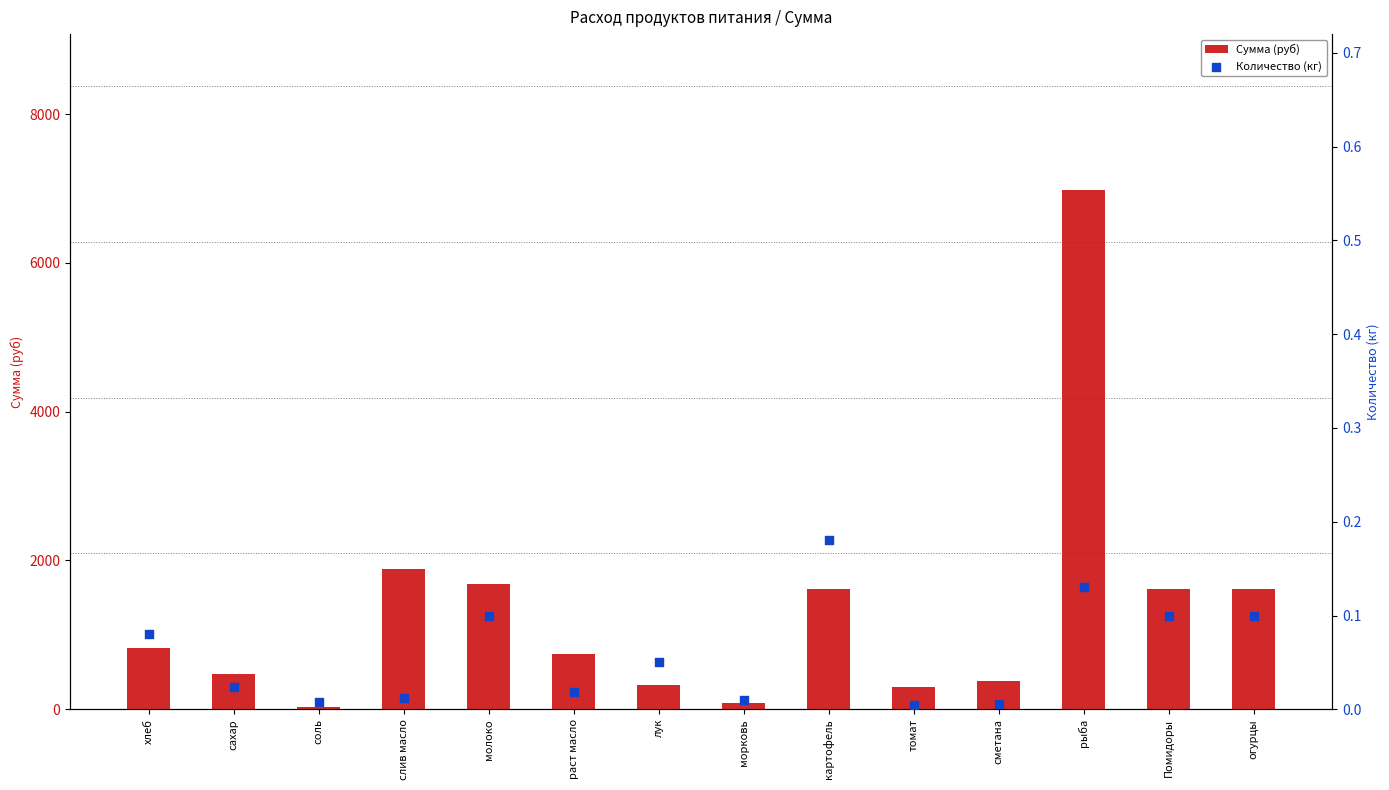

Which series has the largest total across all categories?

Сумма (руб)